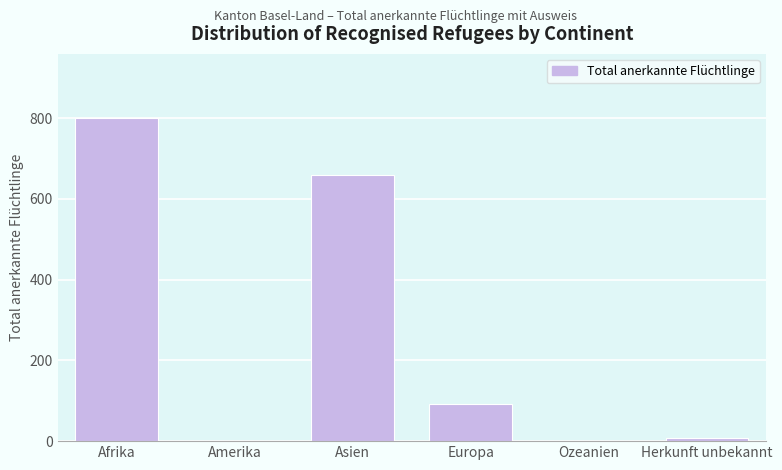

Reading left to right, what are all the values shown in this chart?

Afrika=799	Amerika=0	Asien=659	Europa=92	Ozeanien=0	Herkunft unbekannt=8